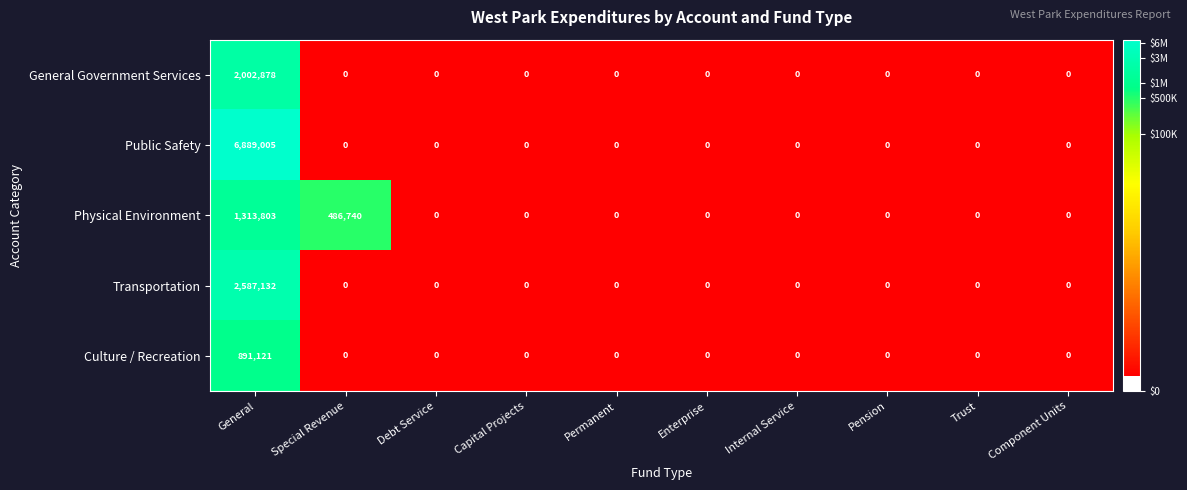

Which series has the largest range (max minus min)?

Public Safety